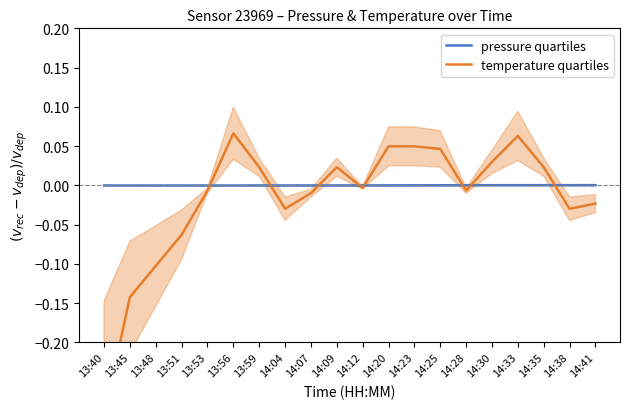

What is the label of the 6th point from the right?

14:28